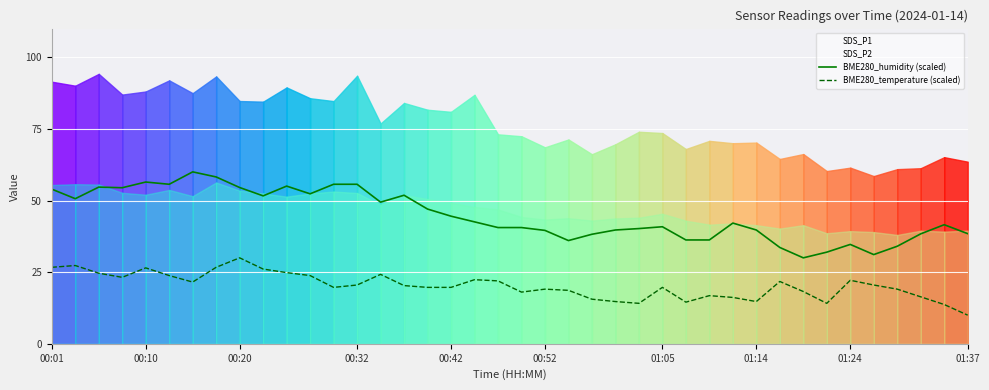

What is the sum of all BME280_temperature (scaled) values?

811.8